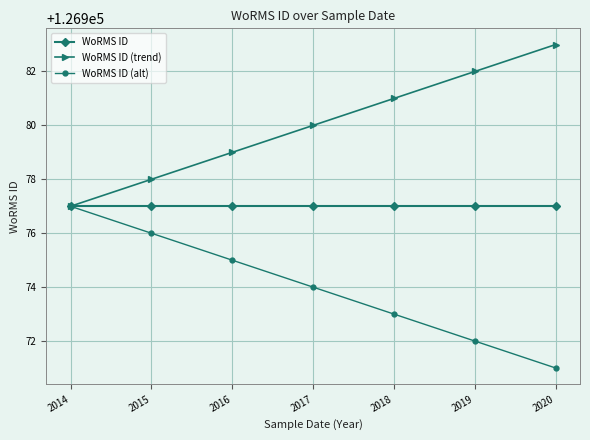

What is the spread (max minus min) of values at 2015?

2